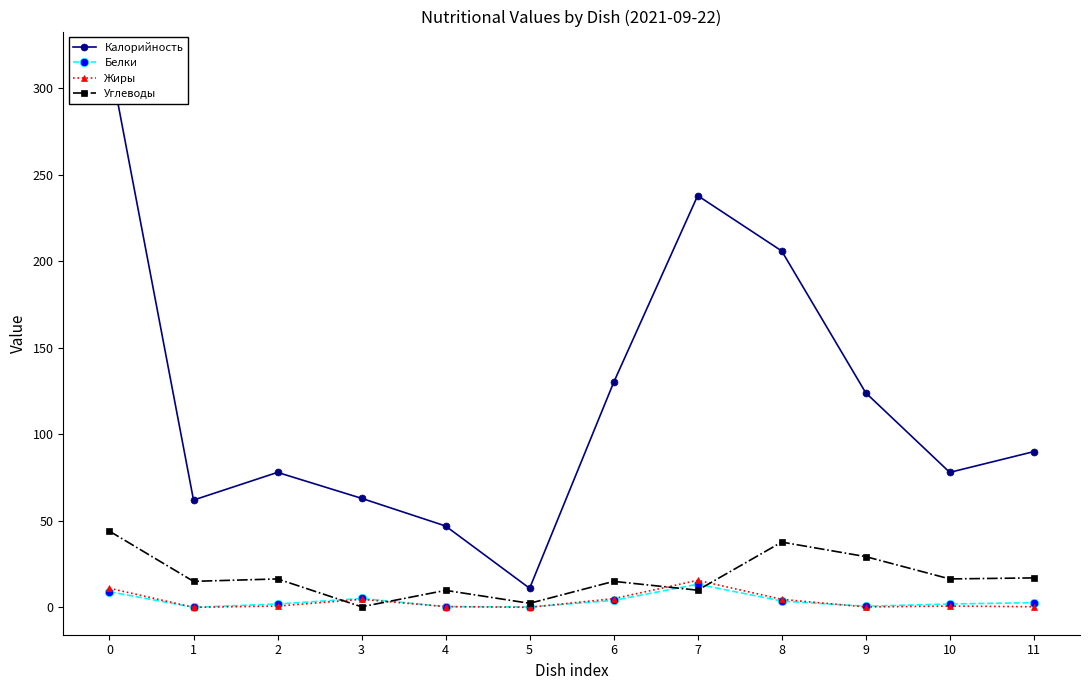

What is the value of the Калорийность point at the 1st from the left?

317.0